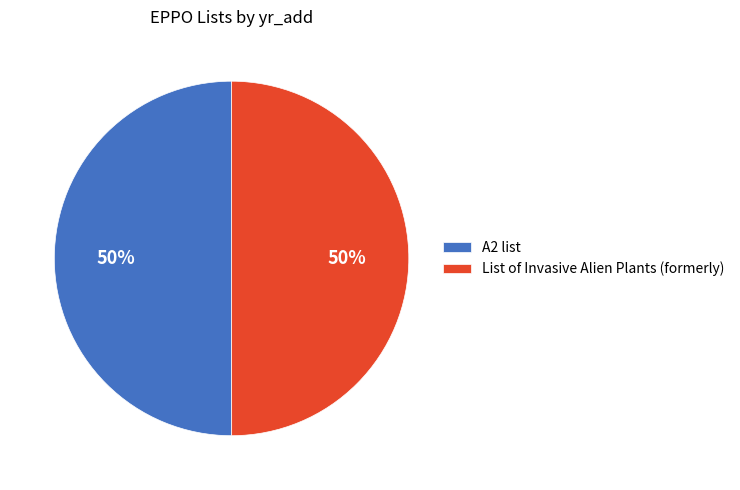

What is the ratio of the value at List of Invasive Alien Plants (formerly) to the value at A2 list?

1.0